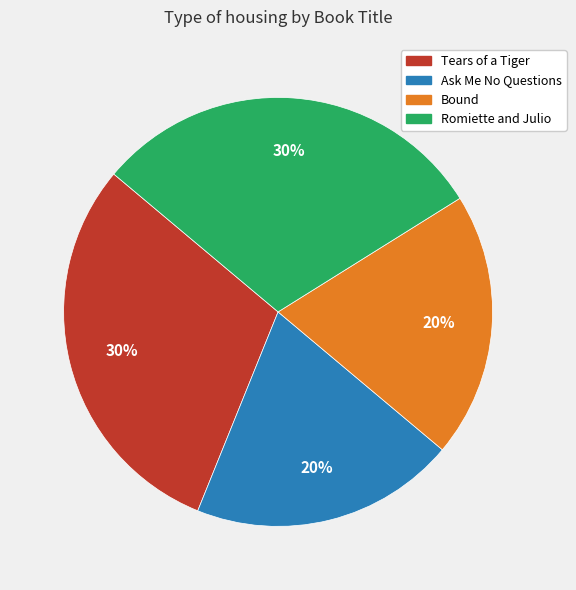

To the nearest percent, what is the combined percentage of Ask Me No Questions and Bound?

40%